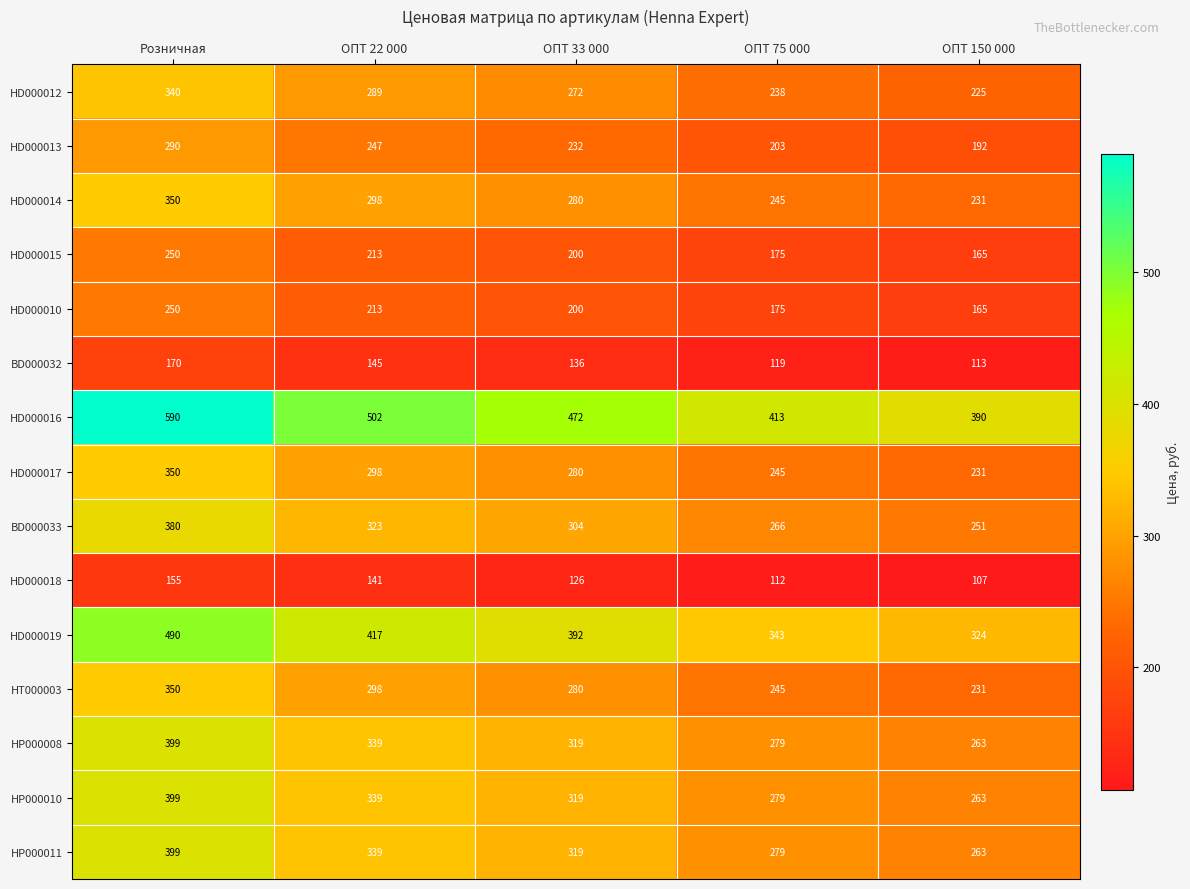

Which label corresponds to the smallest value in the chart?

ОПТ 150 000